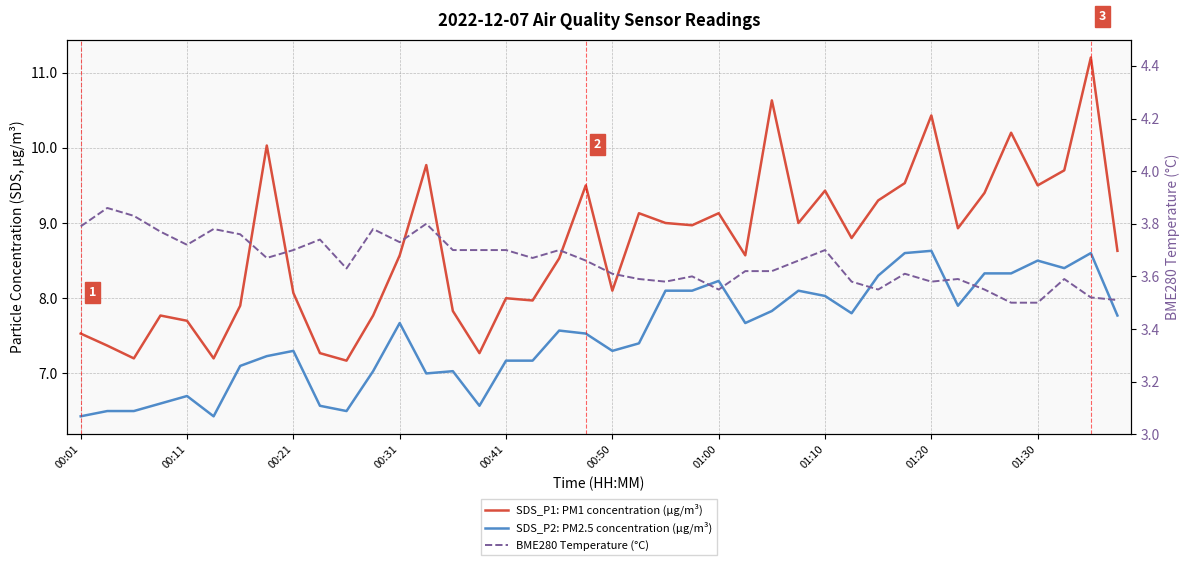

What is the value of the SDS_P2: PM2.5 concentration (µg/m³) point at the 38th from the left?

8.4